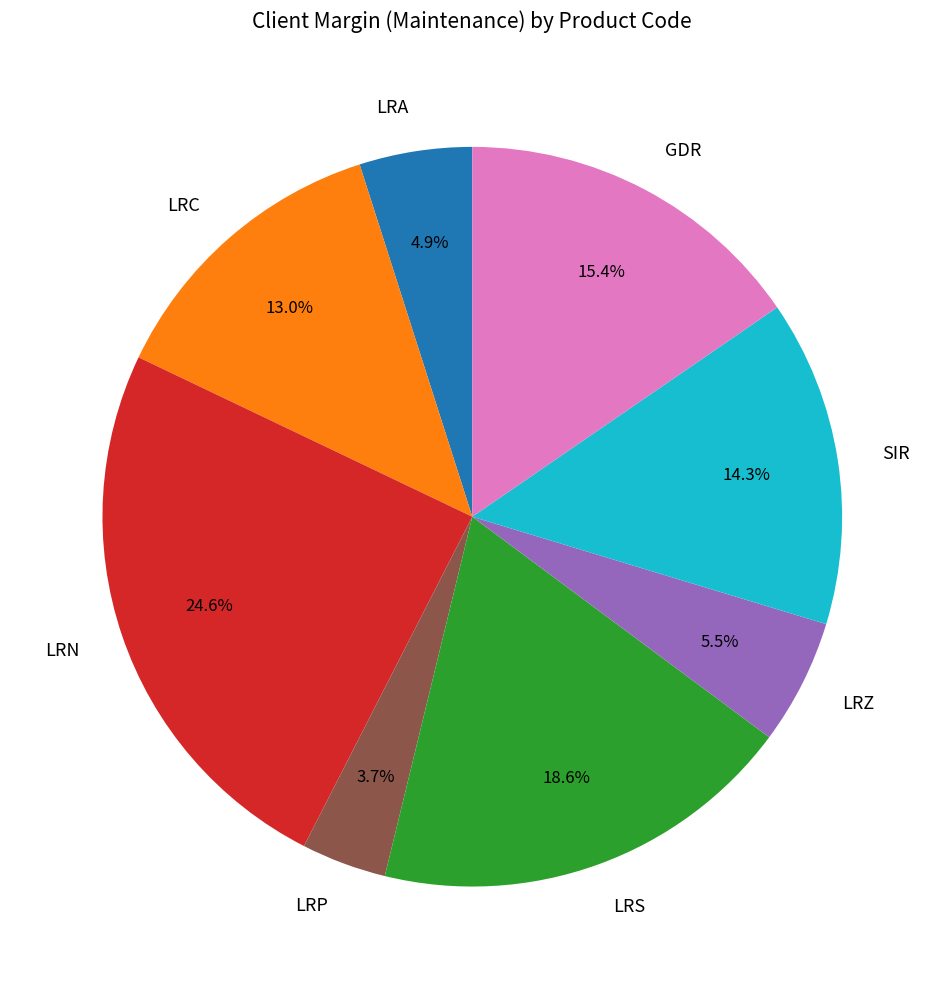

Do LRS and LRP together represent more than half of the pie?

No